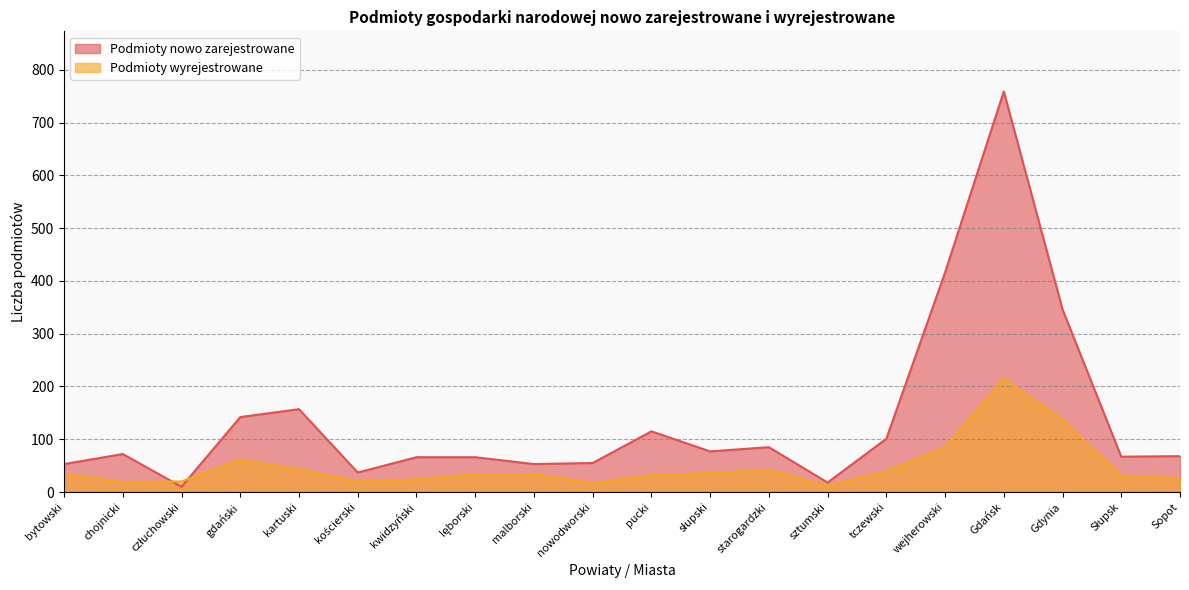

The value of Podmioty nowo zarejestrowane at bytowski is 94. True or false?

False